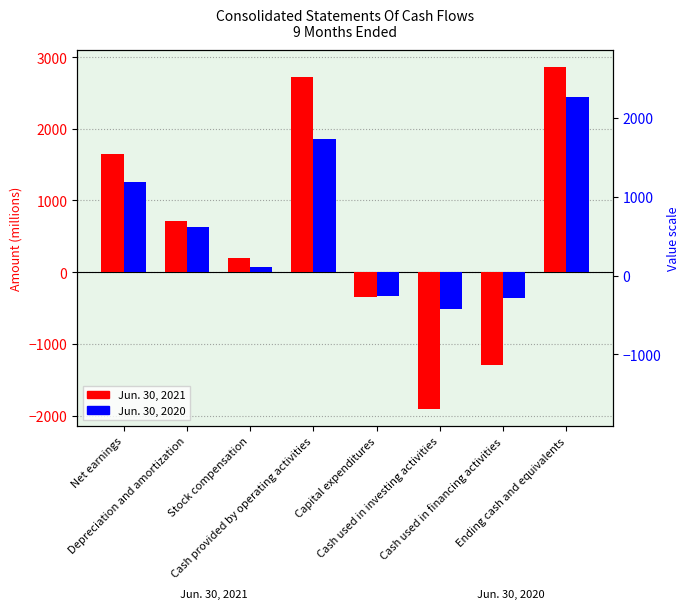

How many categories are shown in the chart?

8